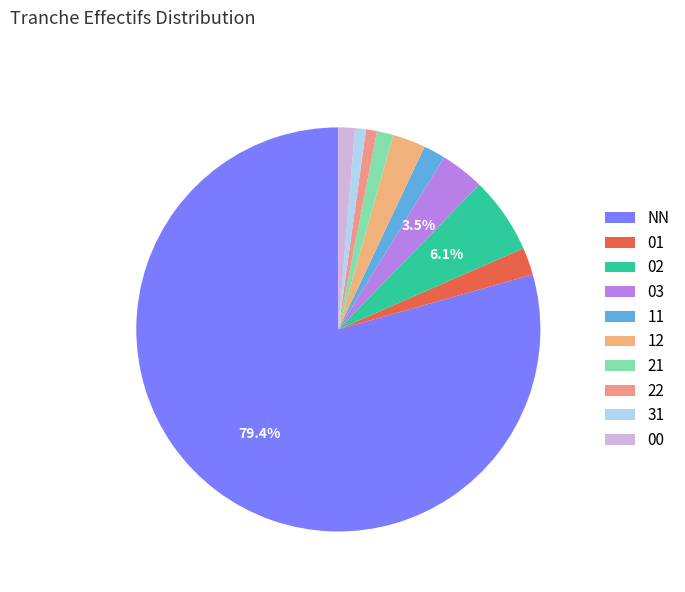

Is it true that 22 is 1% of the pie?

True